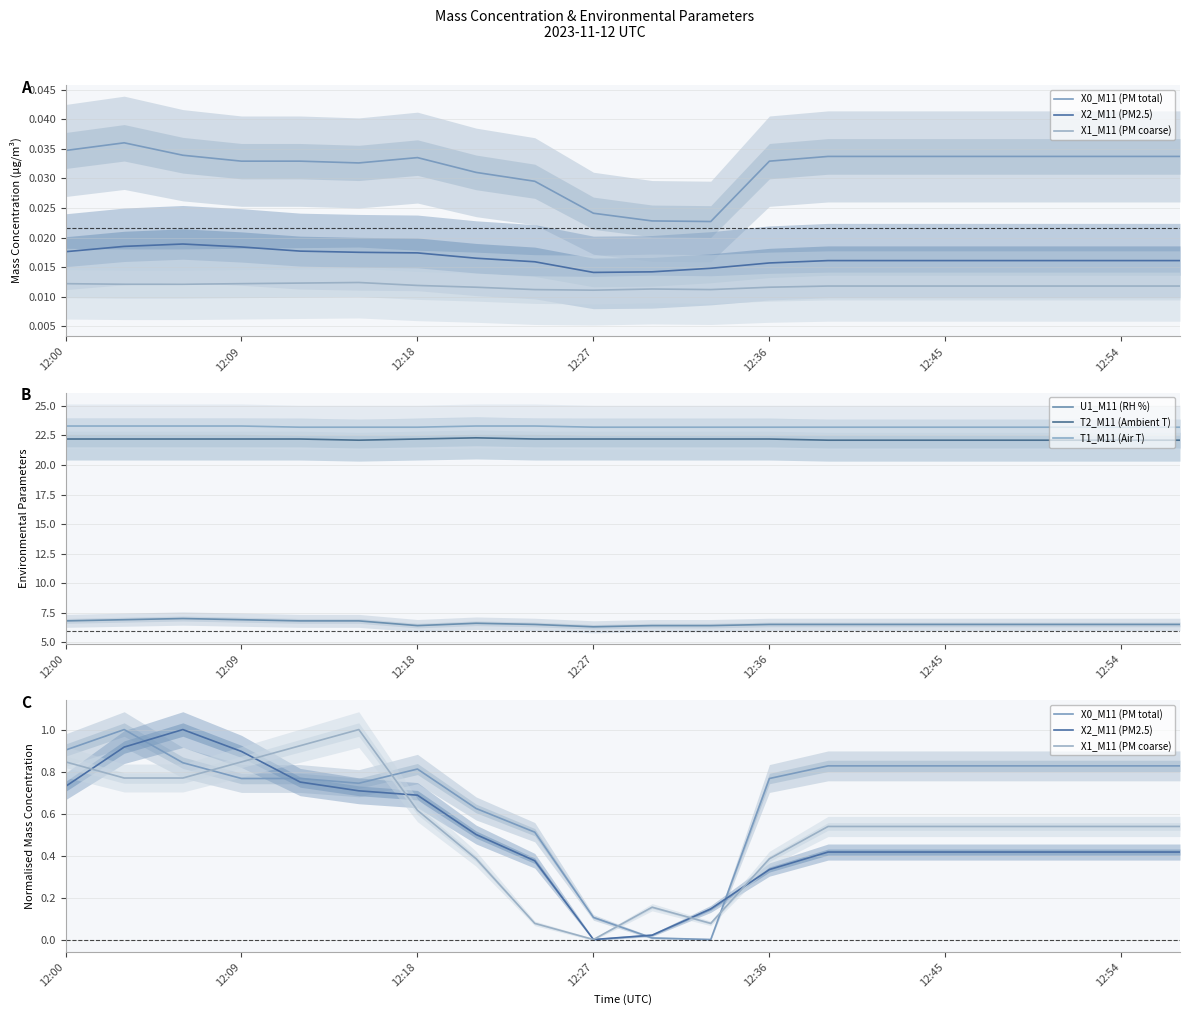

Does the chart display data point markers on the line(s)?

No